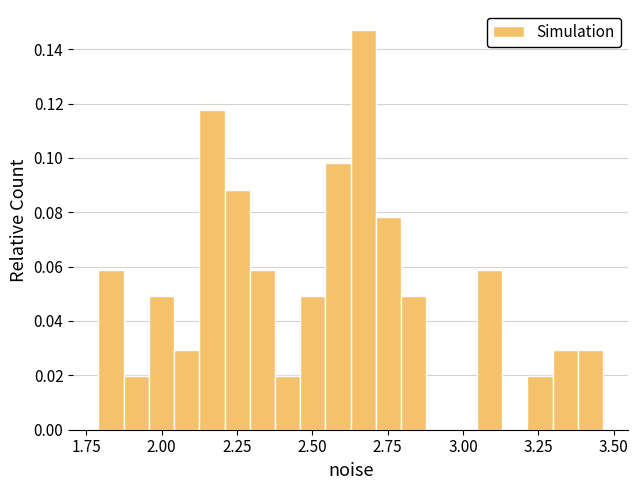

Read against the x-axis, roughly where is the centre of the tallest bar?

2.65